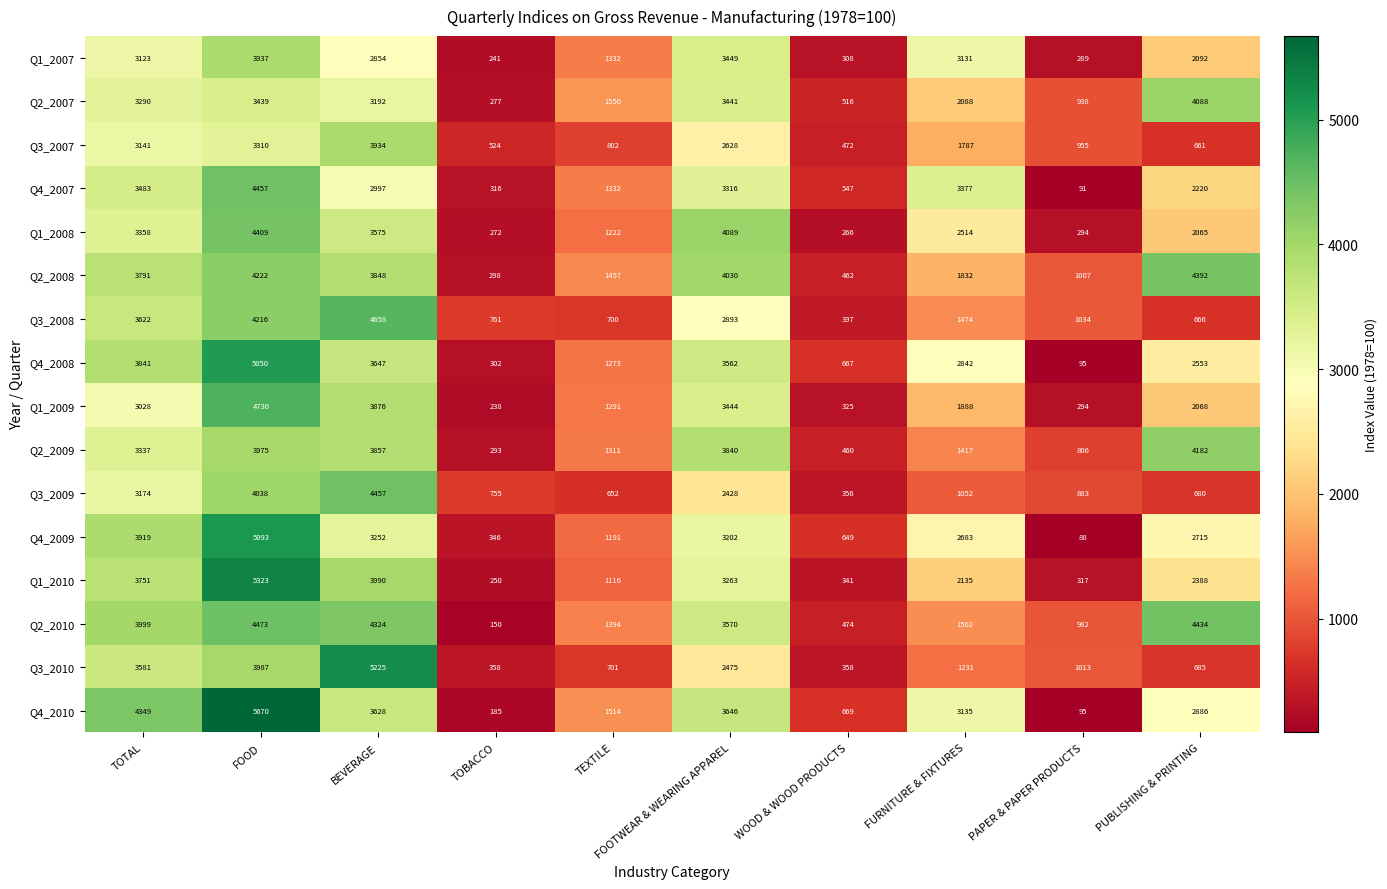

How many data points does each series have?

10